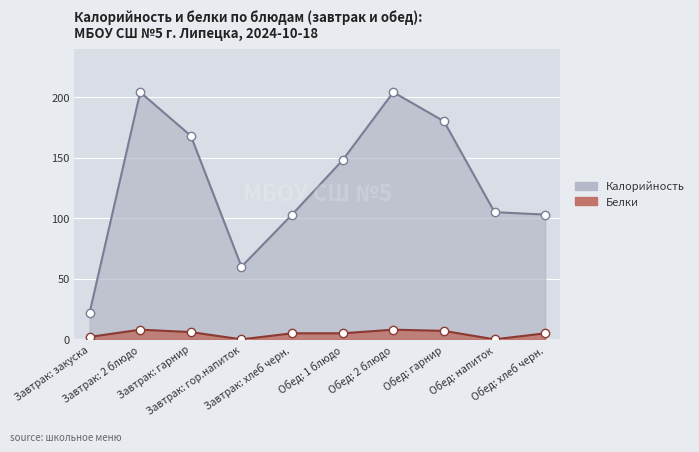

Reading left to right, transcribe all the data shown in this chart.

Калорийность: Завтрак: закуска=22	Завтрак: 2 блюдо=204	Завтрак: гарнир=168	Завтрак: гор.напиток=60	Завтрак: хлеб черн.=103	Обед: 1 блюдо=148	Обед: 2 блюдо=204	Обед: гарнир=180	Обед: напиток=105	Обед: хлеб черн.=103
Белки: Завтрак: закуска=2	Завтрак: 2 блюдо=8	Завтрак: гарнир=6	Завтрак: гор.напиток=0	Завтрак: хлеб черн.=5	Обед: 1 блюдо=5	Обед: 2 блюдо=8	Обед: гарнир=7	Обед: напиток=0	Обед: хлеб черн.=5